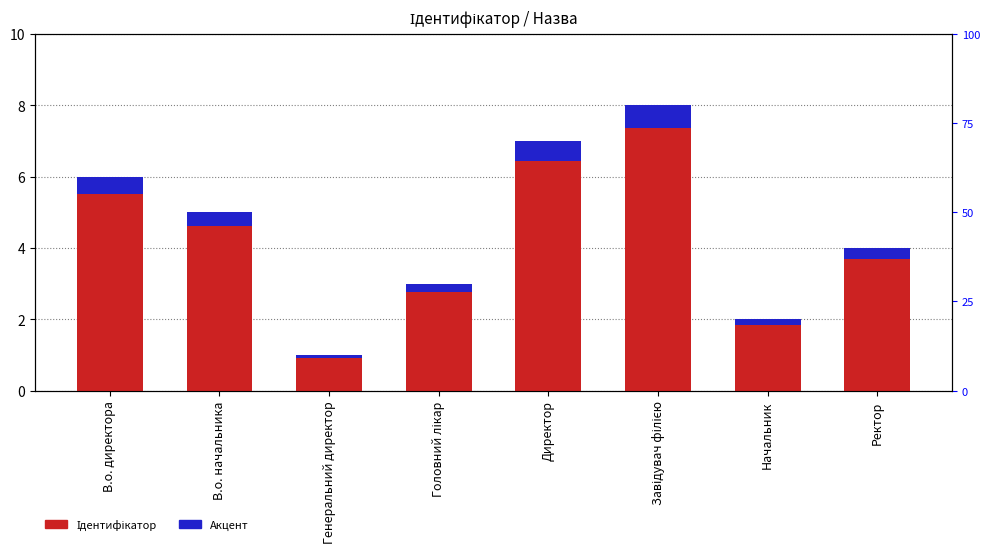

How many categories are shown in the chart?

8